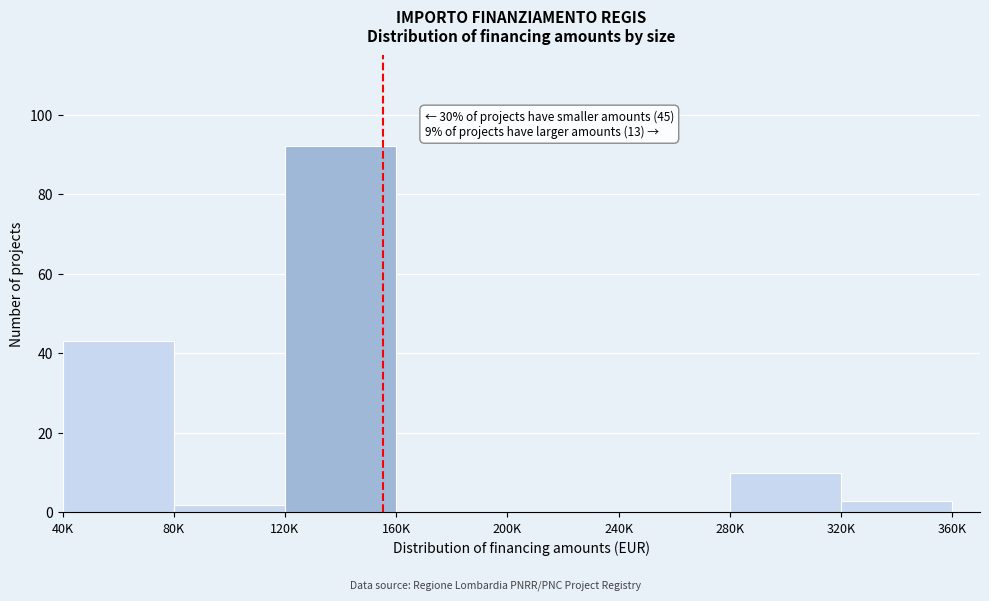

Reading left to right, list all the values displayed in this chart.

40K=43	80K=2	120K=92	160K=0	200K=0	240K=0	280K=10	320K=3